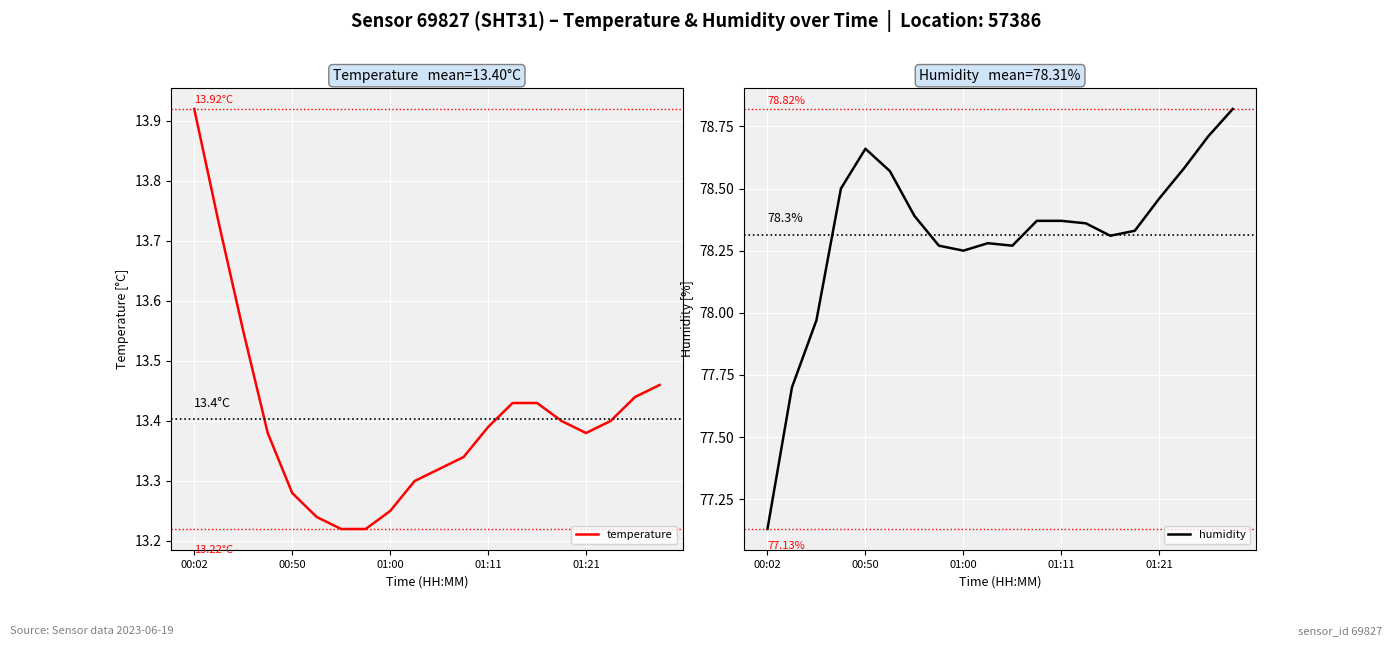

What is the maximum value for temperature?

13.9